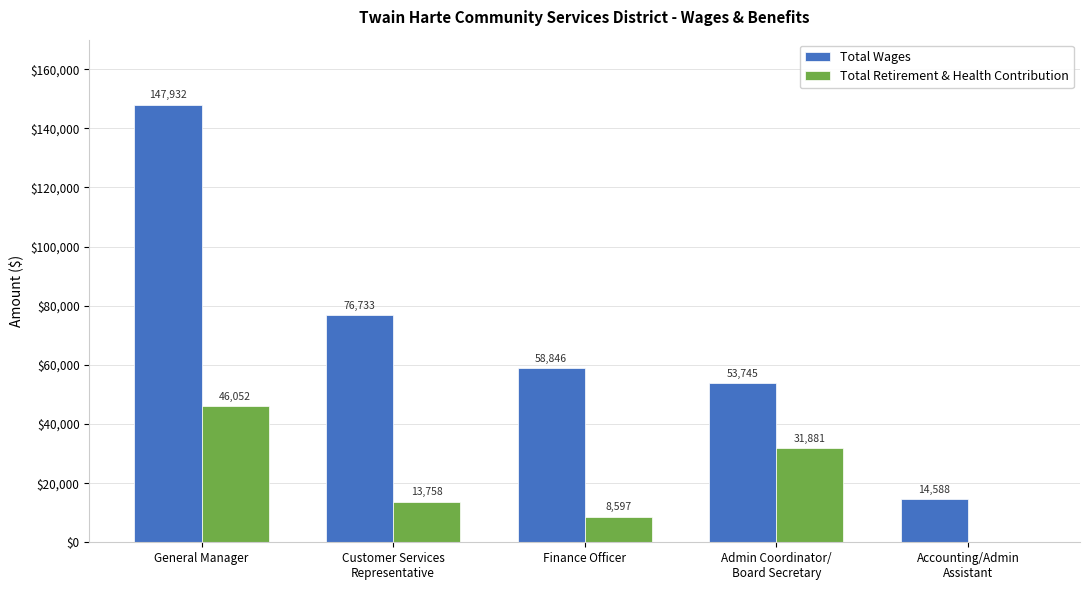

Reading left to right, what are all the values shown in this chart?

Total Wages: 147932	76733	58846	53745	14588
Total Retirement & Health Contribution: 46052	13758	8597	31881	0